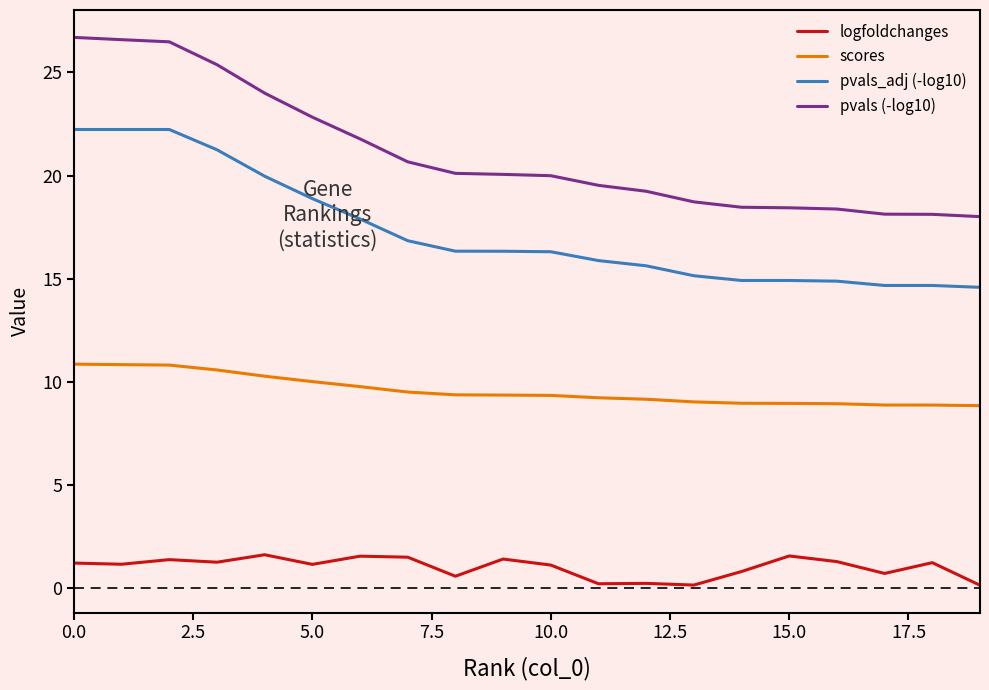

List the series in order of their peak value, lowest first.

logfoldchanges, scores, pvals_adj (-log10), pvals (-log10)